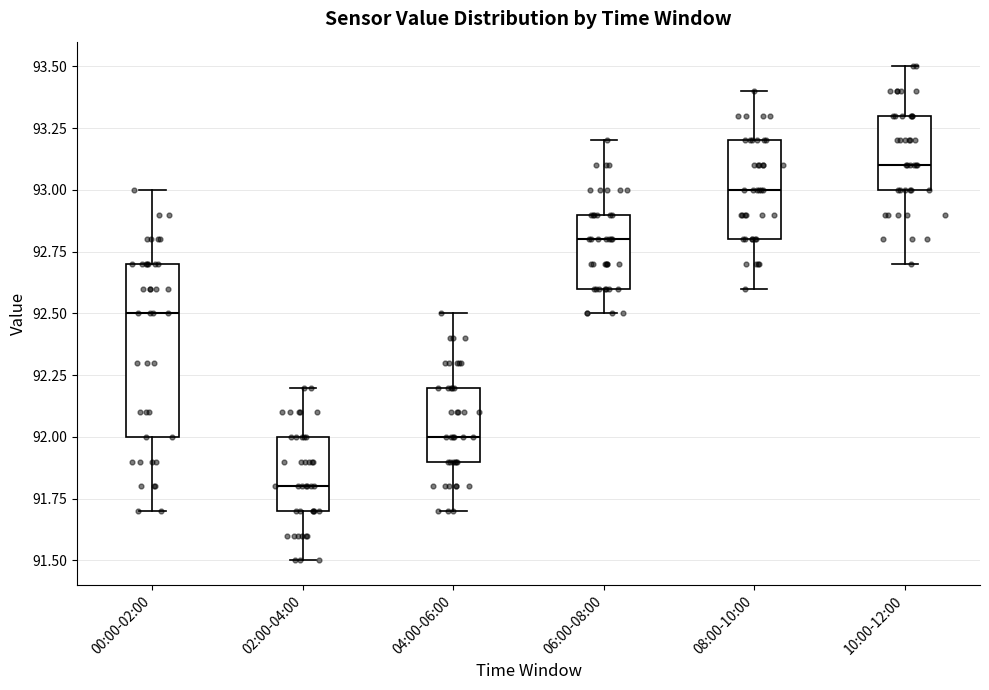

Which box's median line is the lowest?

02:00-04:00